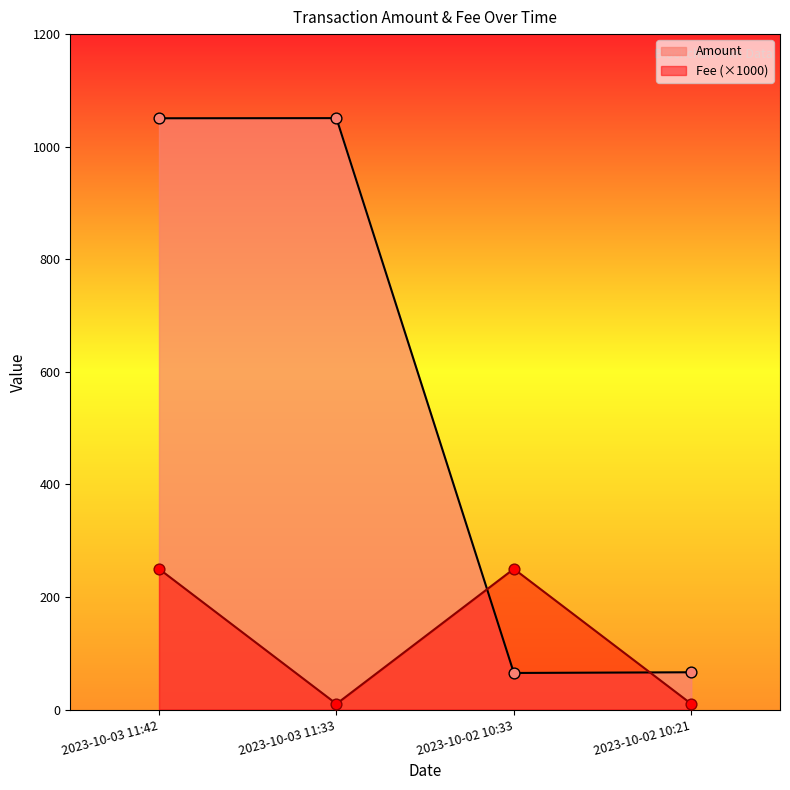

Which series has the widest spread of Y values?

Amount